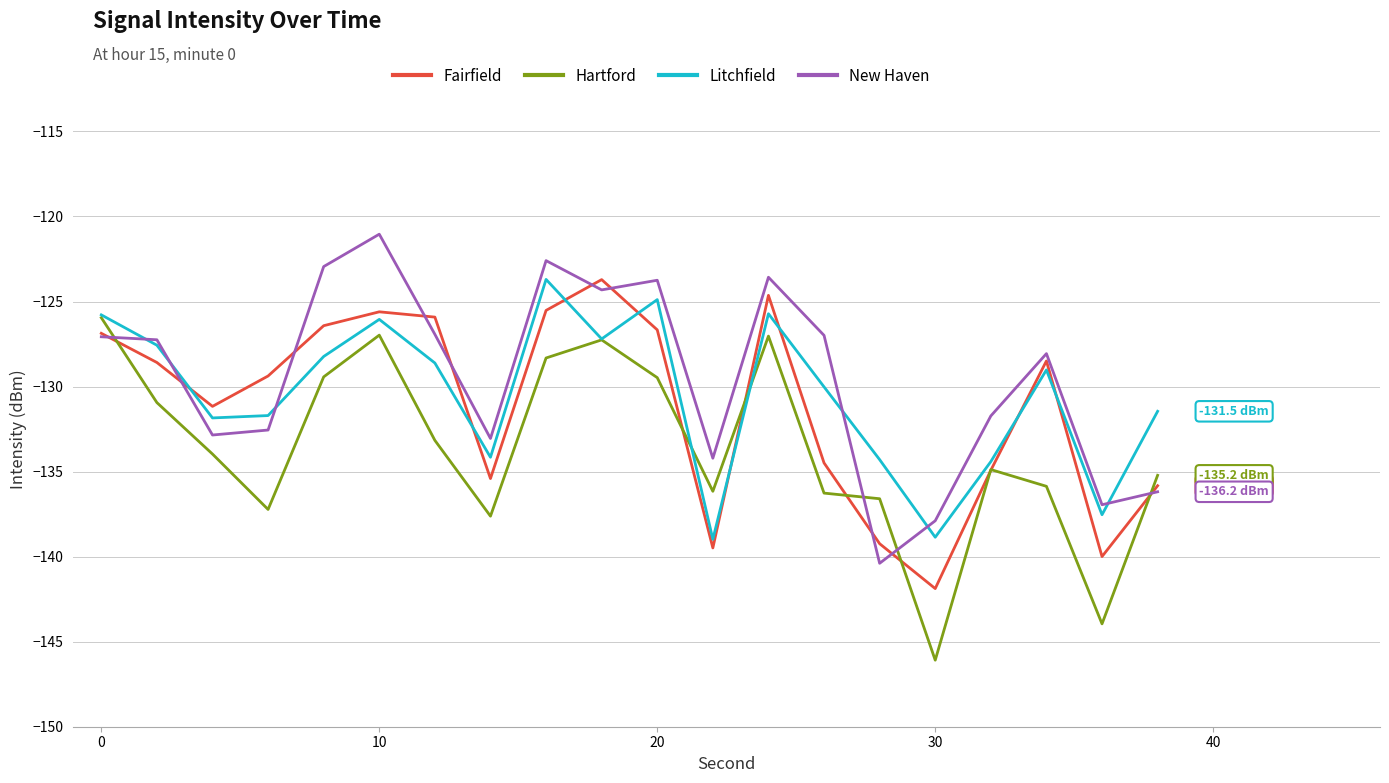

How many lines are shown in the chart?

4